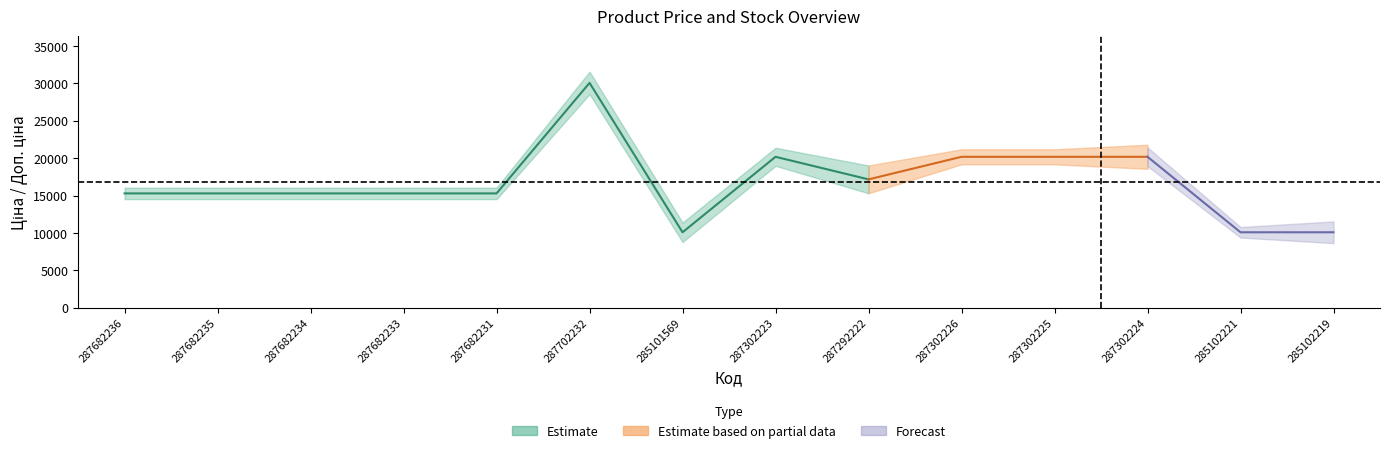

Is this an area chart (filled region under the line)?

No